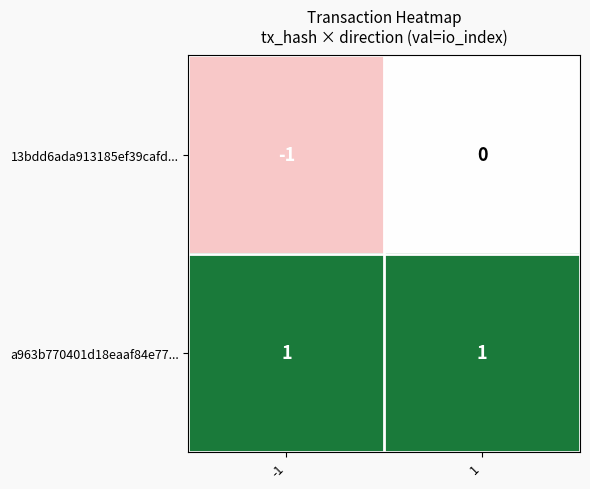

Reading right to left, list all the values displayed in this chart.

13bdd6ada913185ef39cafd...: 1=0	-1=-1
a963b770401d18eaaf84e77...: 1=1	-1=1